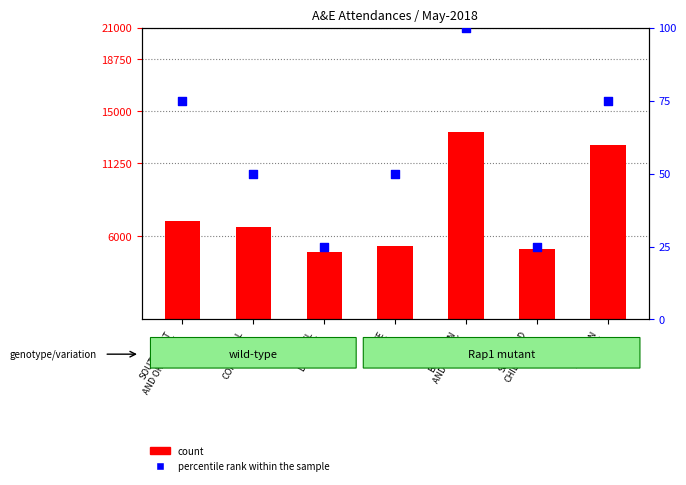

What are all the series names shown in the legend?

count, percentile rank within the sample